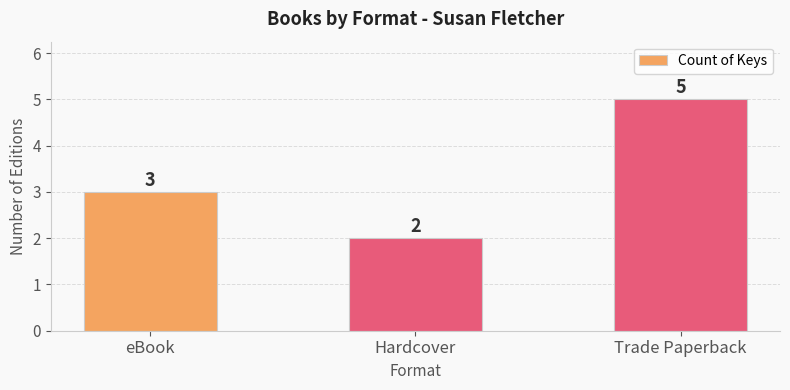

Which category has the highest value across all series?

Trade Paperback